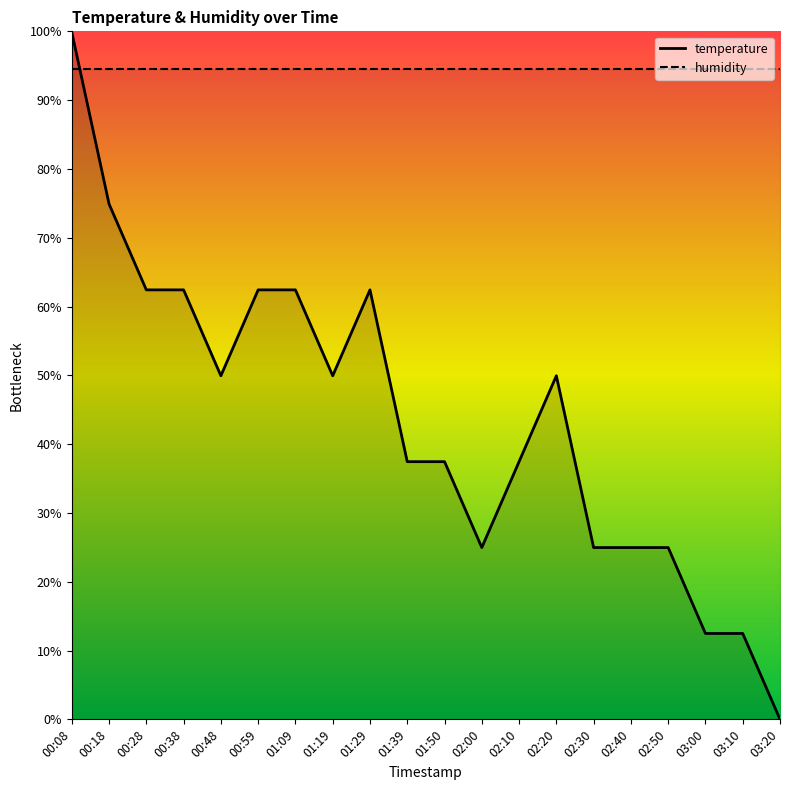

What is the sum of all values?

873.9